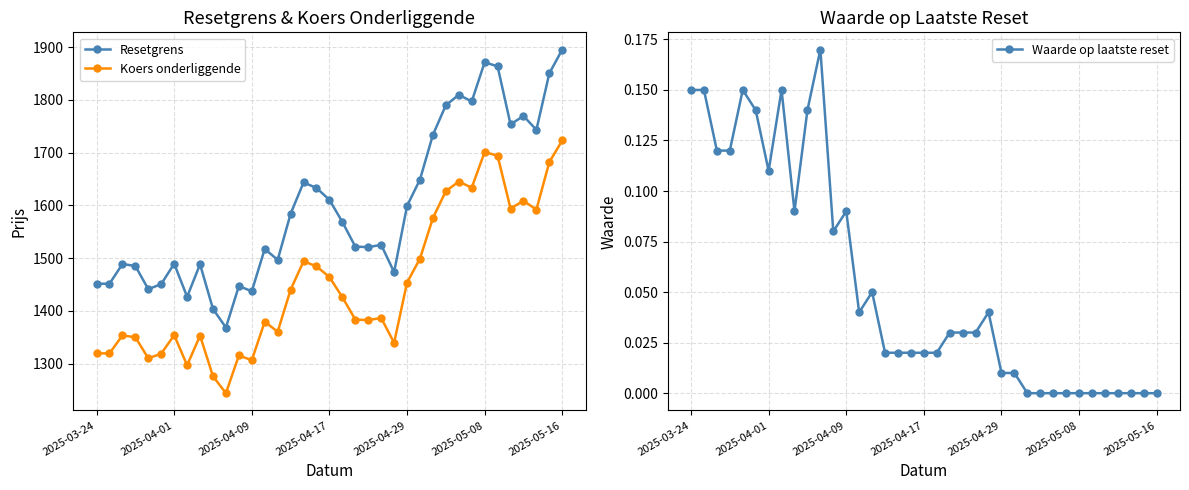

What is the difference between the highest and lowest values at 13?

1517.4